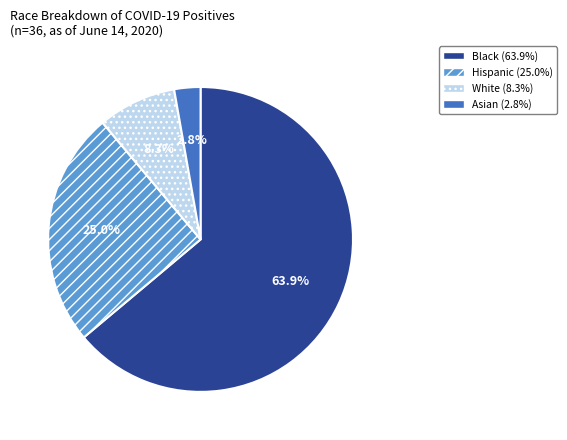

To the nearest percent, what is the average slice percentage?

25%